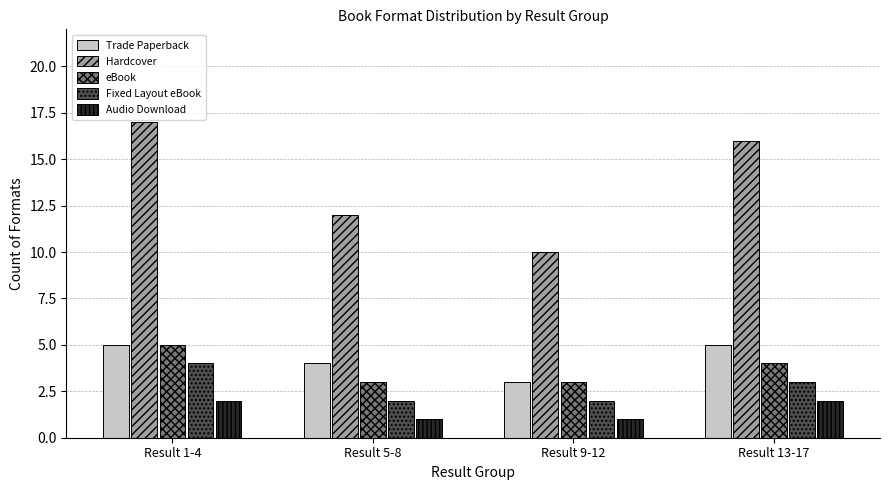

What is the difference between the Trade Paperback values at Result 13-17 and Result 9-12?

2